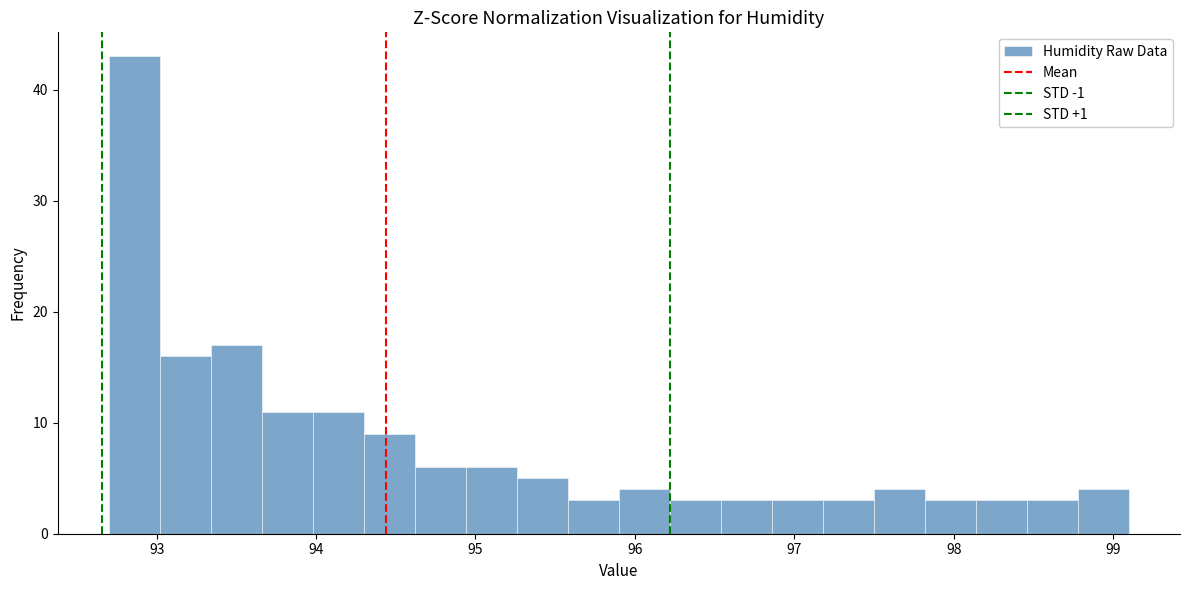

Around what value on the x-axis is the tallest bar? Give the approximate position of its centre, as read against the axis.

92.9